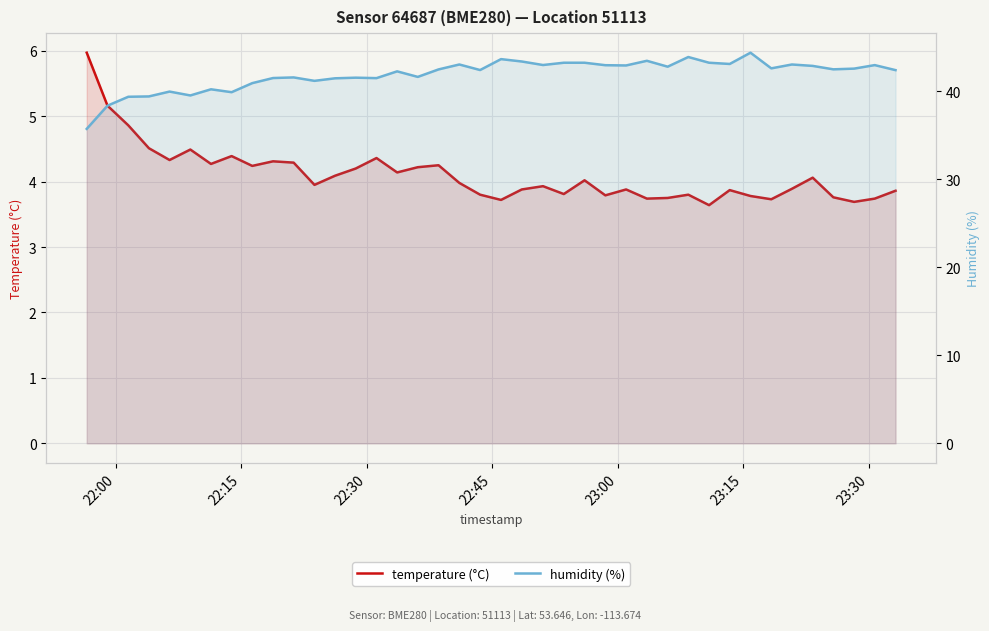

True or false: temperature (°C) and humidity (%) cross at least once.

False